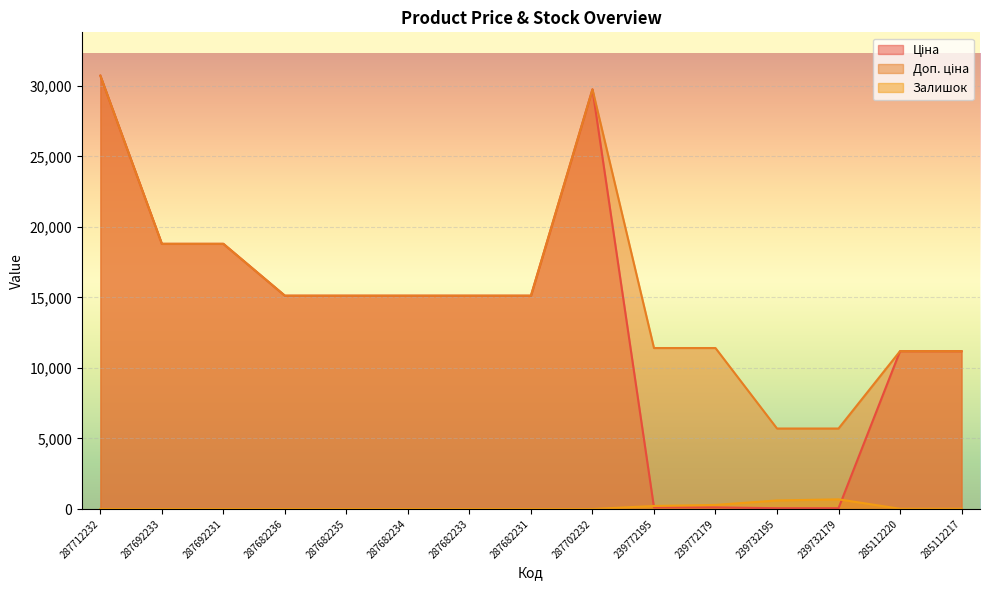

The value of Ціна at 239732195 is 57.0. True or false?

True